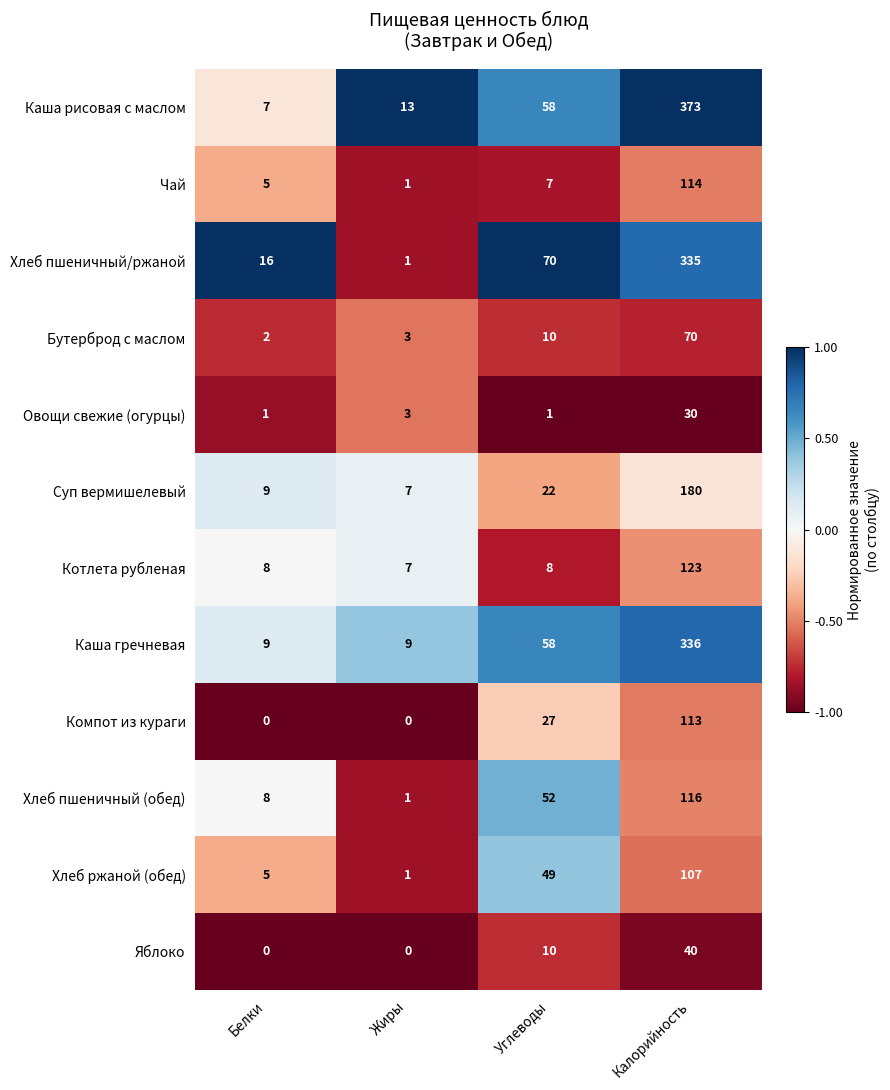

What is the difference between the highest and lowest values at Жиры?

13